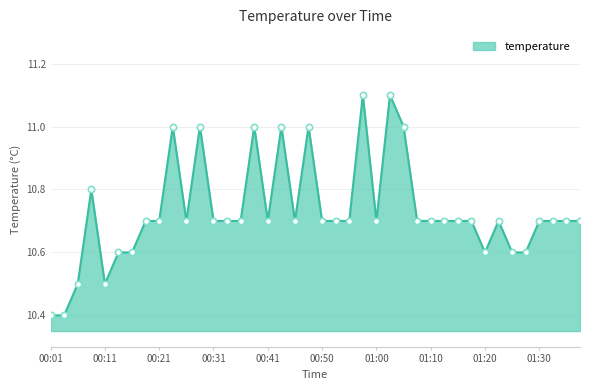

What is the value of the 36th point from the left?

10.6